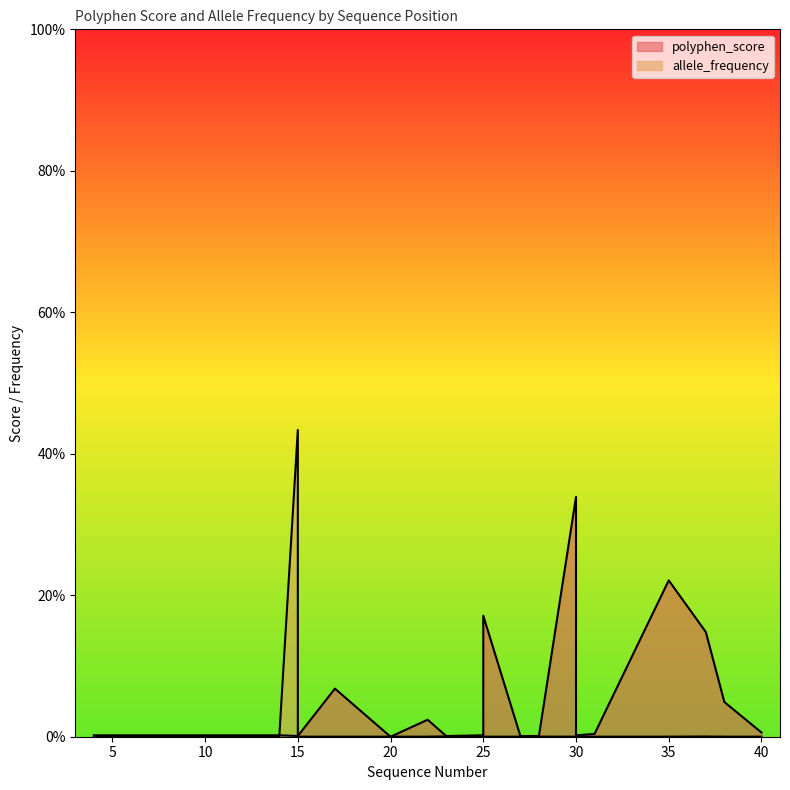

At which label does polyphen_score reach its peak?

30